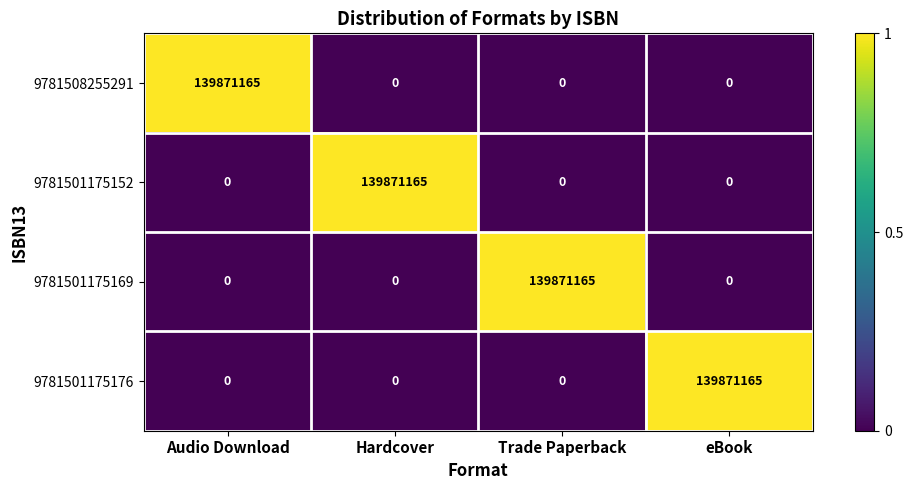

Reading right to left, extract all data points from this chart.

9781508255291: eBook=0	Trade Paperback=0	Hardcover=0	Audio Download=139871165
9781501175152: eBook=0	Trade Paperback=0	Hardcover=139871165	Audio Download=0
9781501175169: eBook=0	Trade Paperback=139871165	Hardcover=0	Audio Download=0
9781501175176: eBook=139871165	Trade Paperback=0	Hardcover=0	Audio Download=0